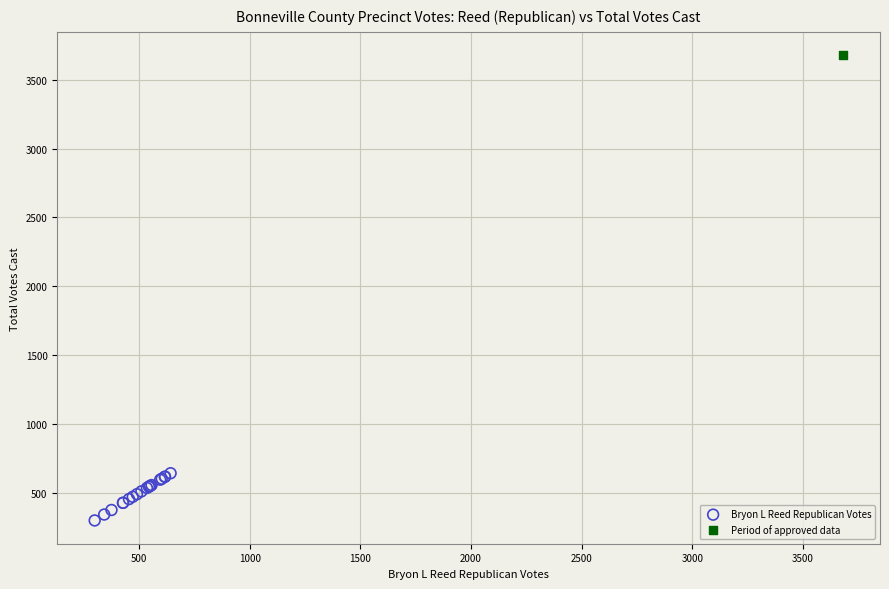

What are all the series names shown in the legend?

Bryon L Reed Republican Votes, Period of approved data